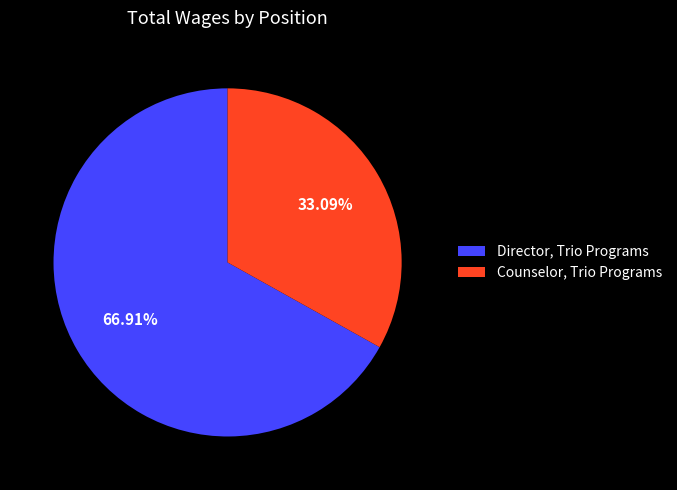

To the nearest percent, what percentage of the pie is Counselor, Trio Programs?

33%